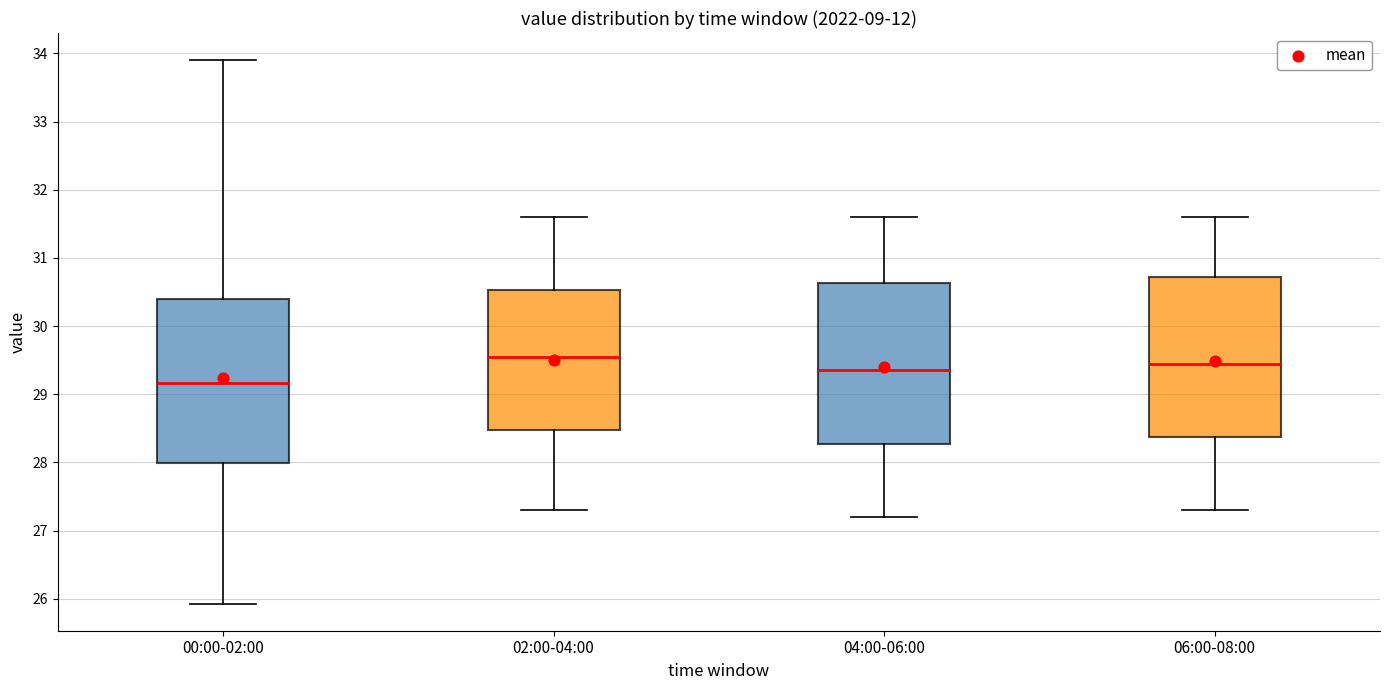

Reading left to right, transcribe this box plot: for each box, give where its median line is, the range the box spans, and where its two whiskers end, as read against the y-axis. The values are not printed on the chart, so give them approximately, as read against the axis.

00:00-02:00: median 29.2, box 28.0 to 30.4, whiskers 25.9 to 33.9
02:00-04:00: median 29.6, box 28.5 to 30.5, whiskers 27.3 to 31.6
04:00-06:00: median 29.4, box 28.3 to 30.6, whiskers 27.2 to 31.6
06:00-08:00: median 29.5, box 28.4 to 30.7, whiskers 27.3 to 31.6